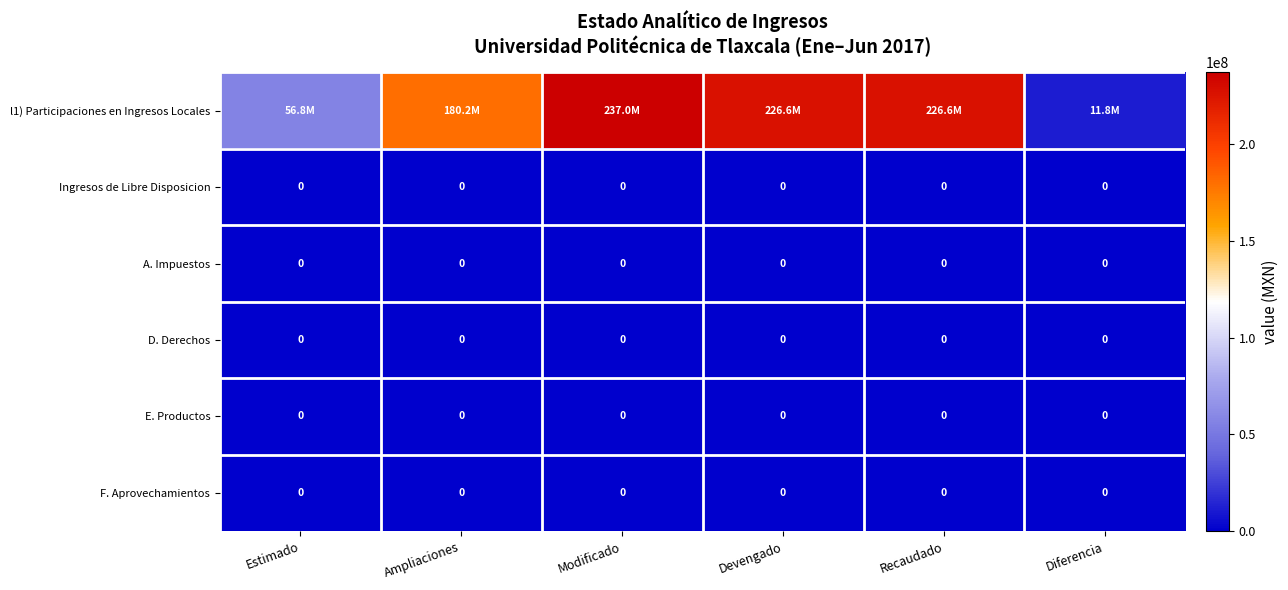

Where does the l1) Participaciones en Ingresos Locales series first go above 226594022?

Modificado